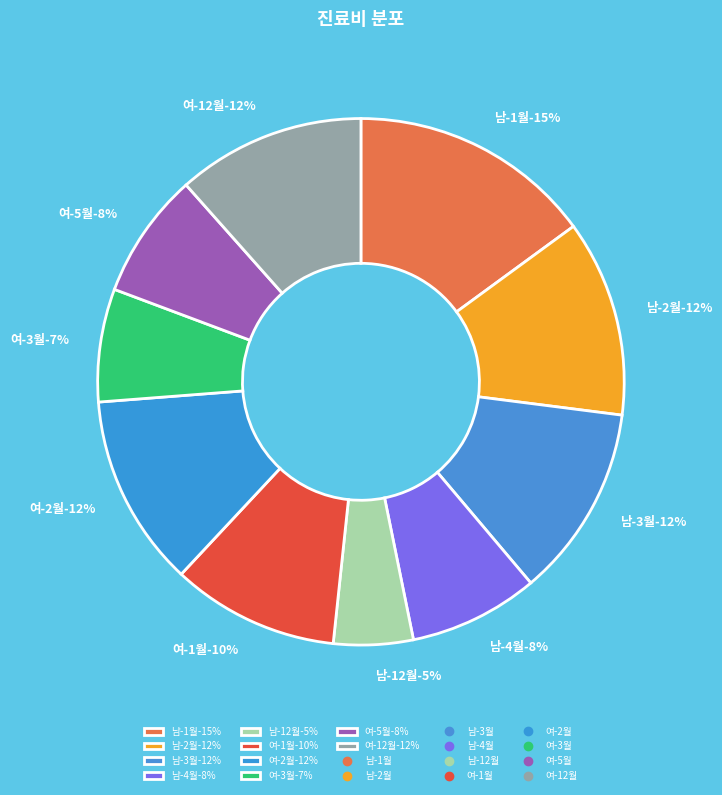

How many segments does this pie chart have?

10